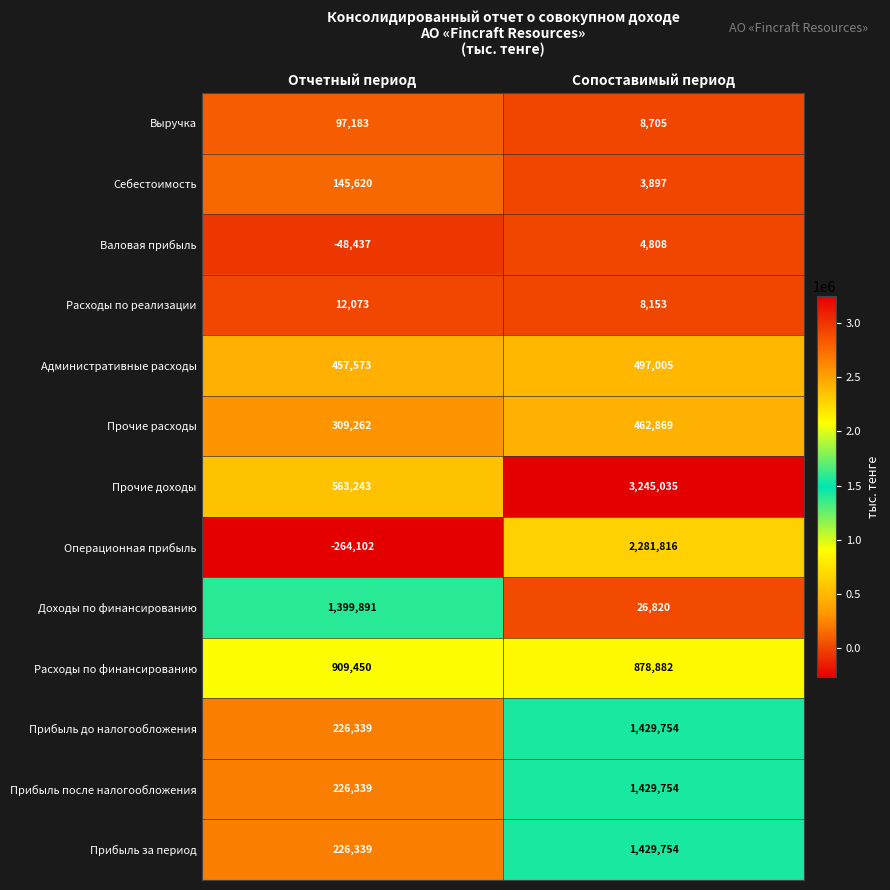

List the labels in order of Административные расходы value, largest first.

Сопоставимый период, Отчетный период